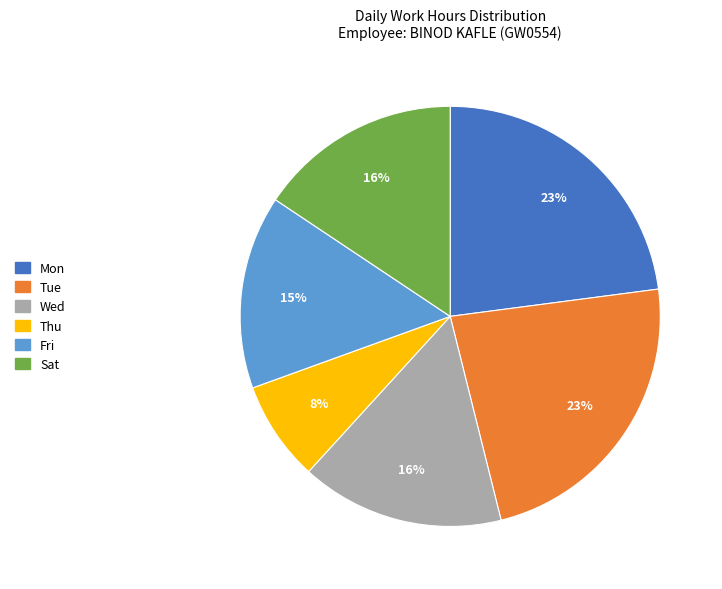

Which has a higher value, Sat or Tue?

Tue